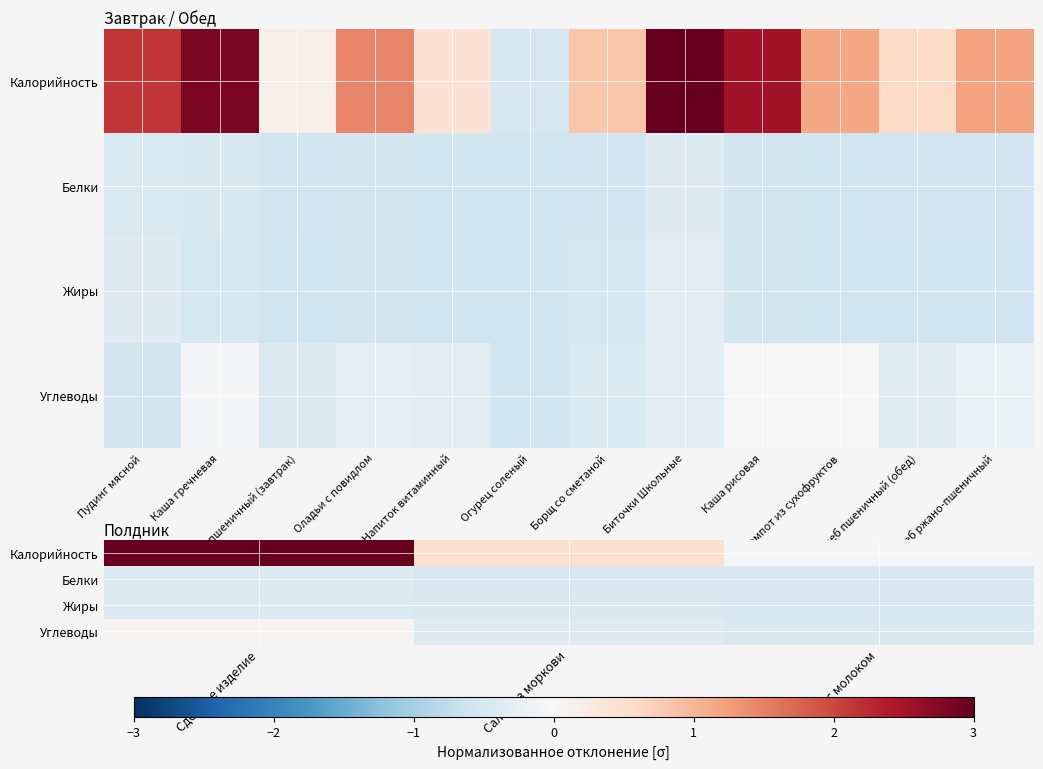

What is the difference between the maximum and minimum values in the Жиры series?

0.1